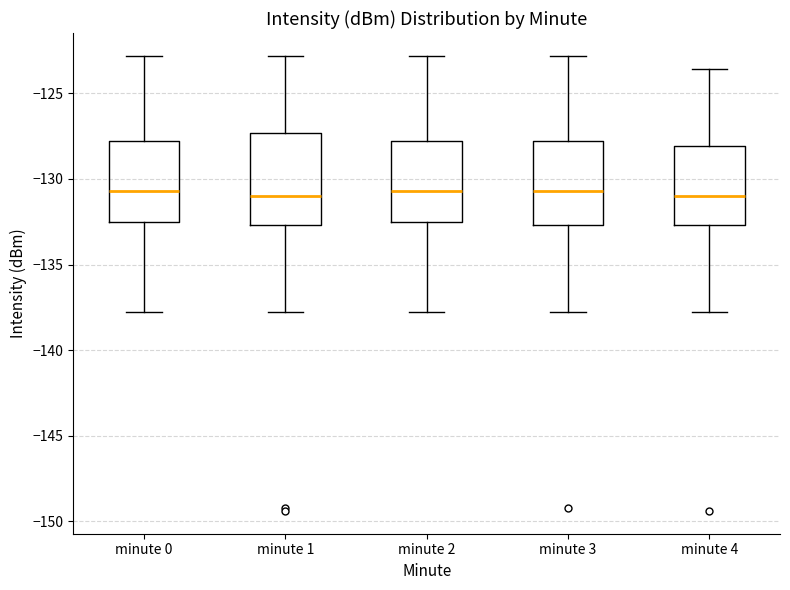

Reading left to right, read every box against the y-axis: the position of its median line, the range the box covers, and the ends of its whiskers. The values are not printed on the chart, so give them approximately, as read against the axis.

minute 0: median -130.5, box -132.5 to -128.0, whiskers -138.0 to -123.0
minute 1: median -131.0, box -132.5 to -127.5, whiskers -138.0 to -123.0
minute 2: median -130.5, box -132.5 to -128.0, whiskers -138.0 to -123.0
minute 3: median -130.5, box -132.5 to -128.0, whiskers -138.0 to -123.0
minute 4: median -131.0, box -132.5 to -128.0, whiskers -138.0 to -123.5